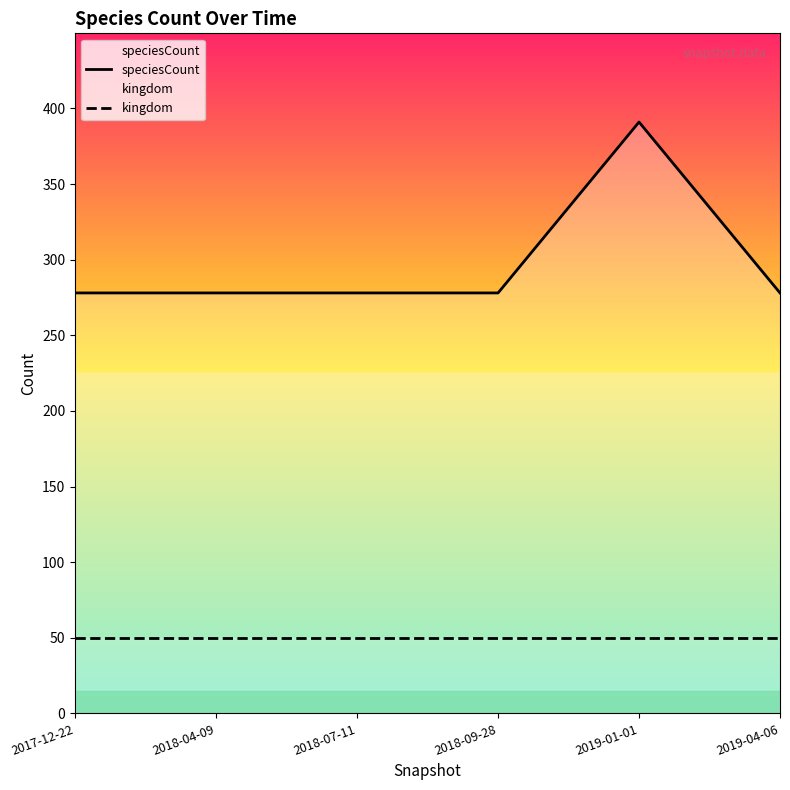

What are all the series names shown in the legend?

speciesCount, kingdom